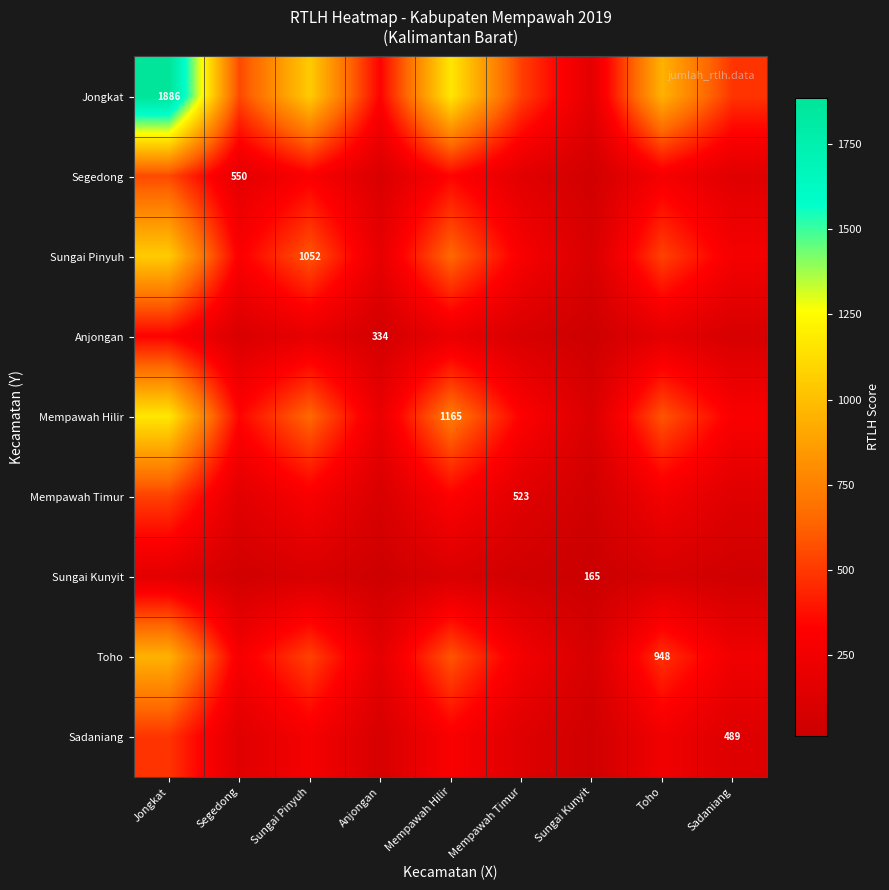

What is the sum of all Sadaniang values?

1844.0